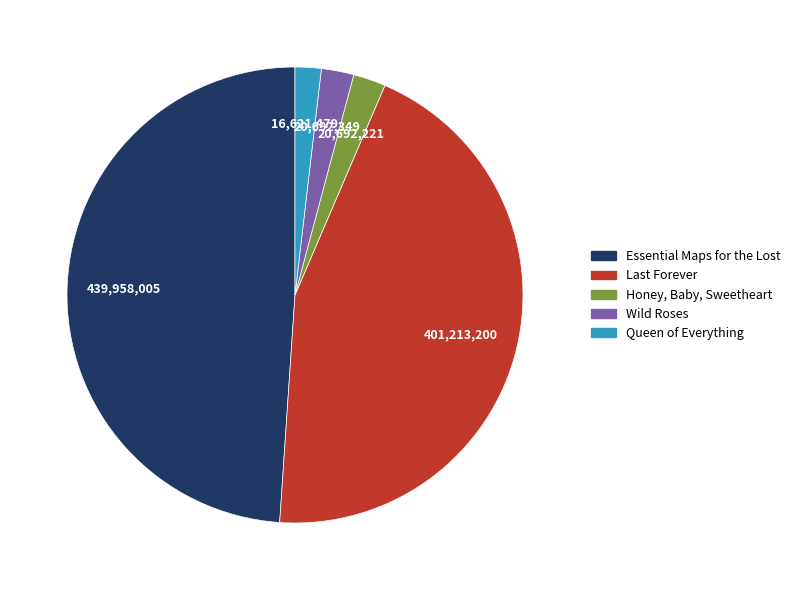

What is the largest slice in the pie chart?

Essential Maps for the Lost